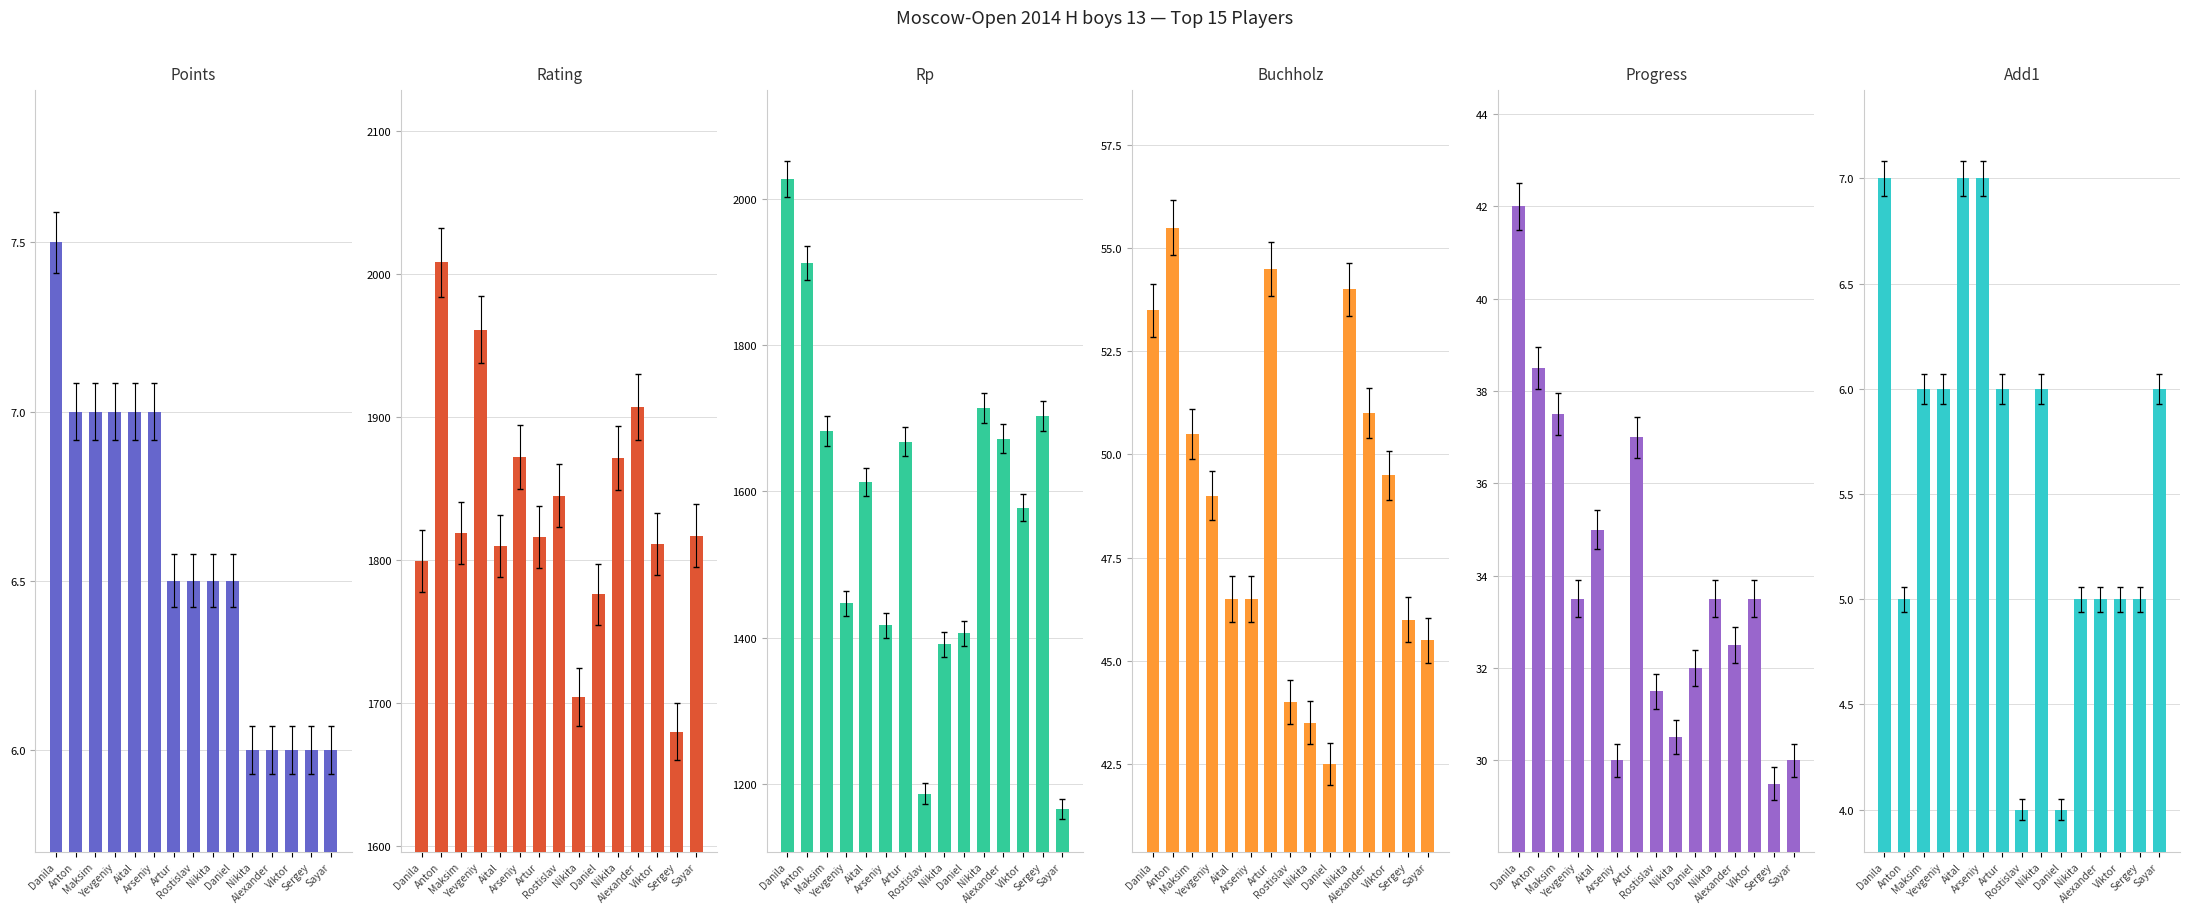

What is the average value of the Buchholz series?

48.8